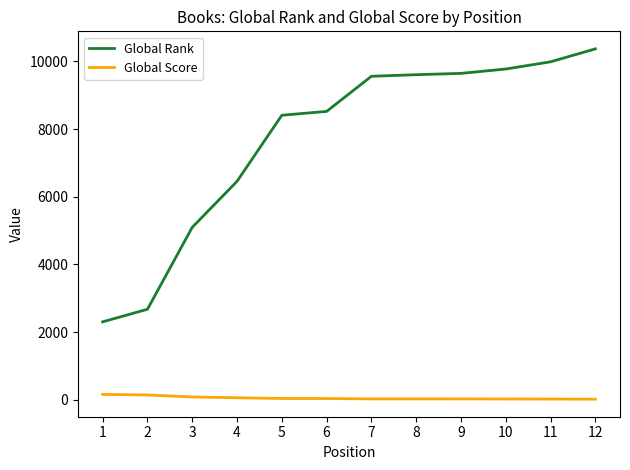

The Global Rank series shows 2602 at 6. True or false?

False